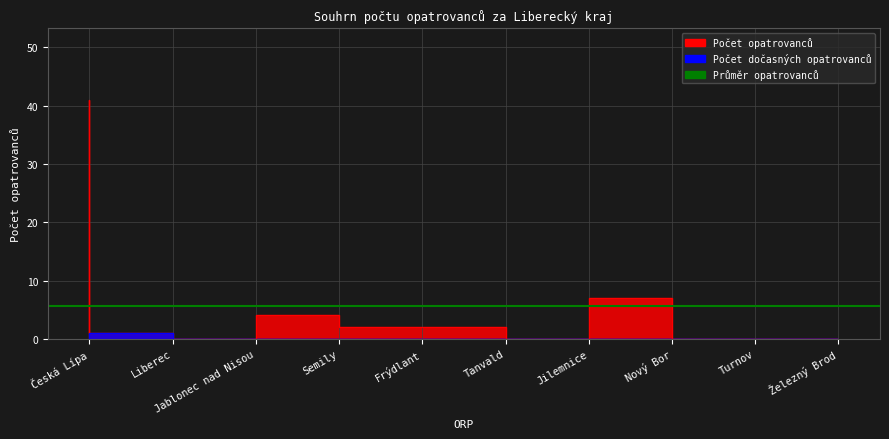

What is the label of the 5th point from the left?

Frýdlant